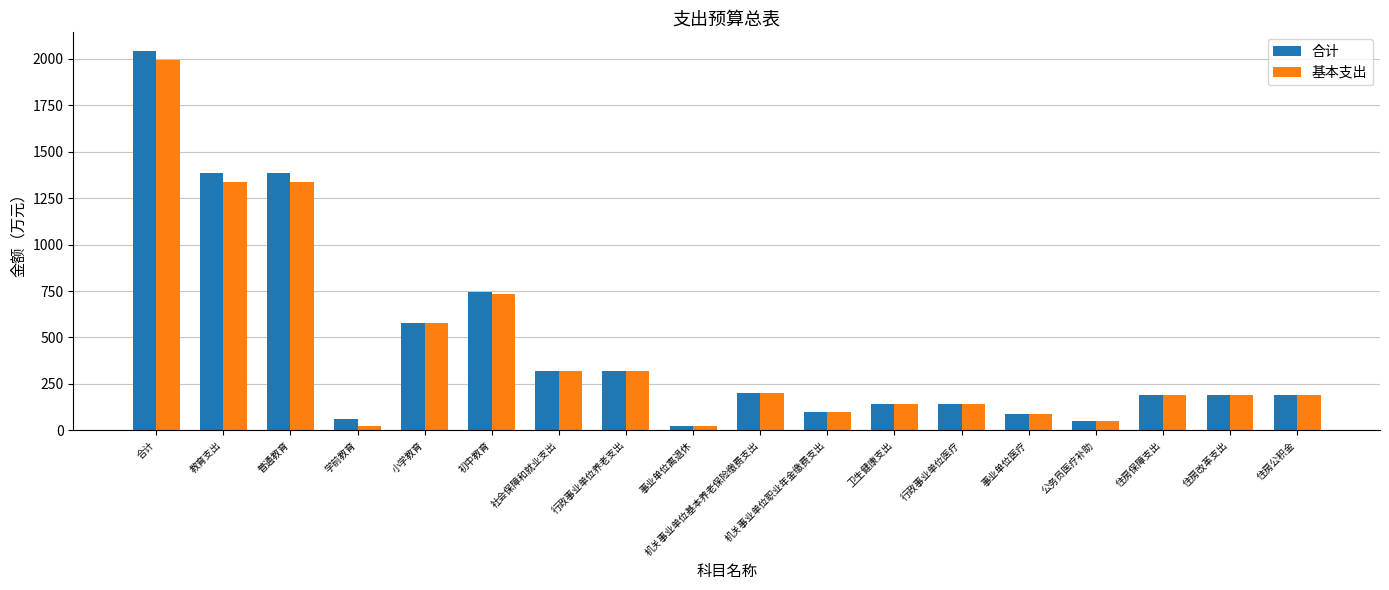

Which series has the largest range (max minus min)?

合计